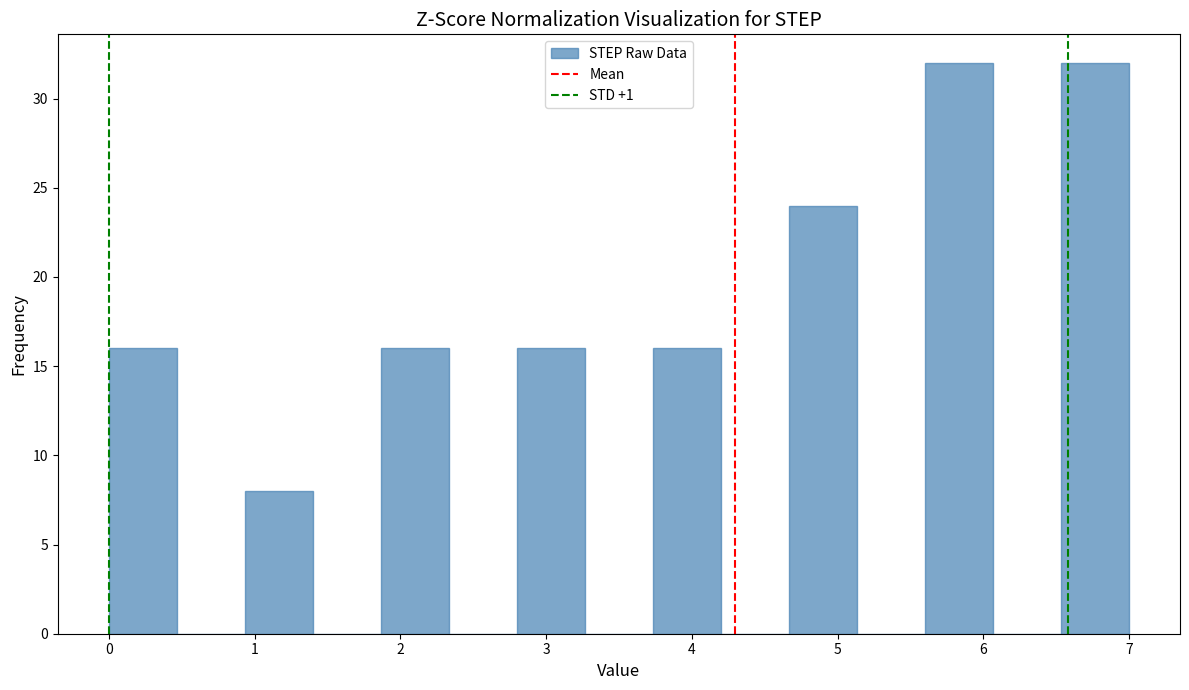

What is the height of the bar covering 5.6 to 6.1 on the x-axis? Neither the bar edges nor the heights are printed on the chart, so give them approximately, as read against the axes.

32